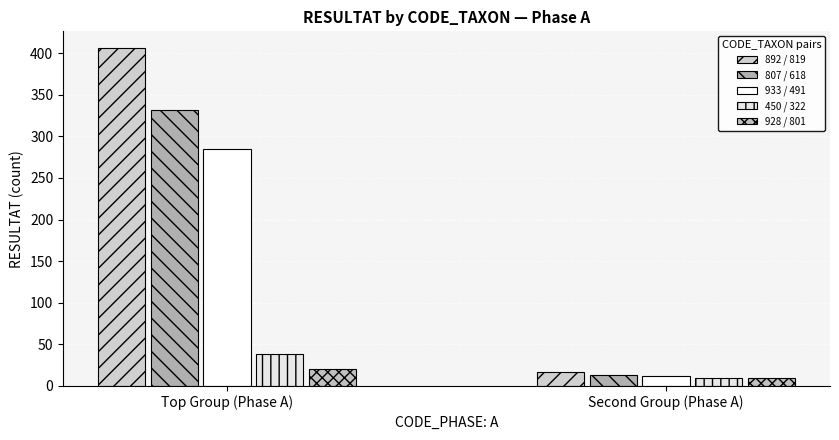

What is the maximum value for 928 / 801?

20